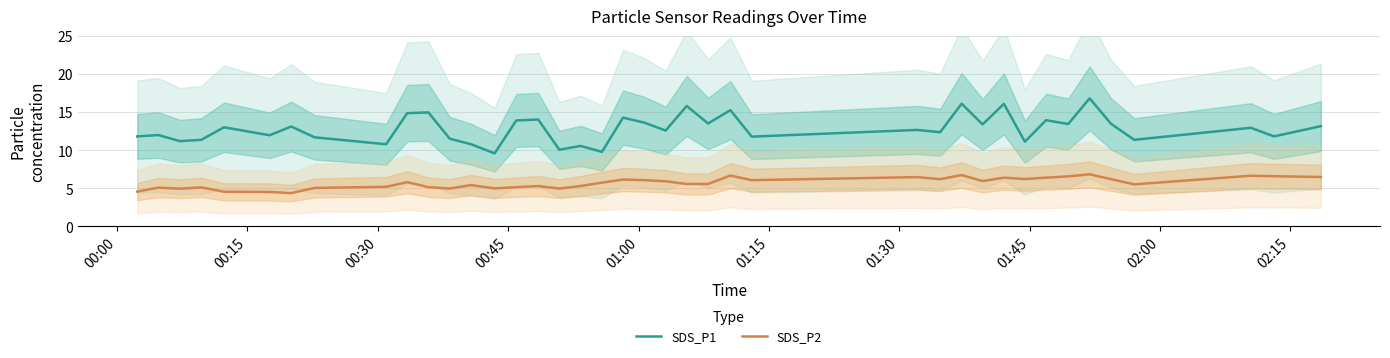

What is the difference between the maximum and minimum values in the SDS_P1 series?

7.2